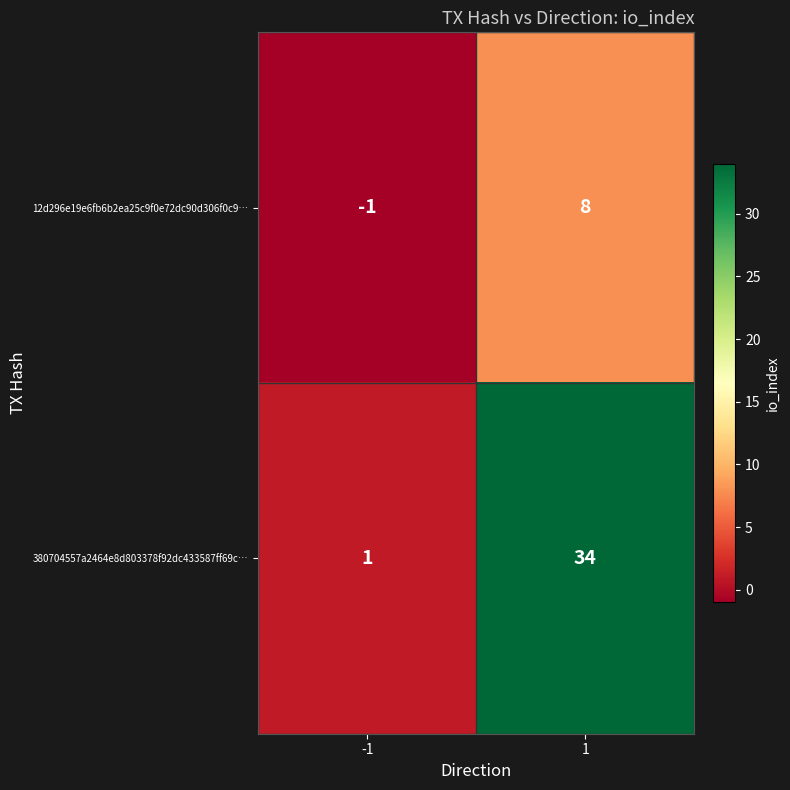

Is it true that 380704557a2464e8d803378f92dc433587ff69c… equals 0 at -1?

False